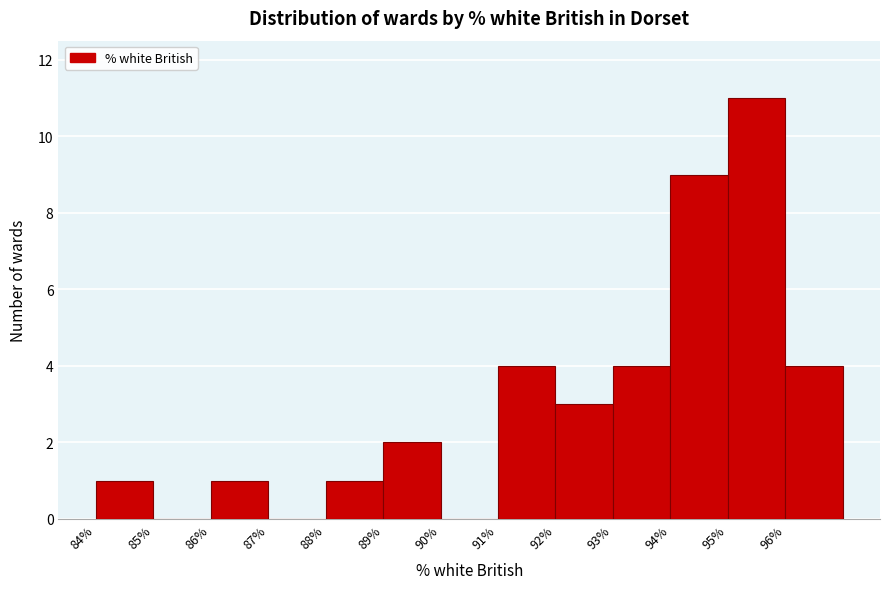

What is the height of the bar covering 89 to 90 on the x-axis? The values are not printed on the chart, so give them approximately, as read against the axis.

2